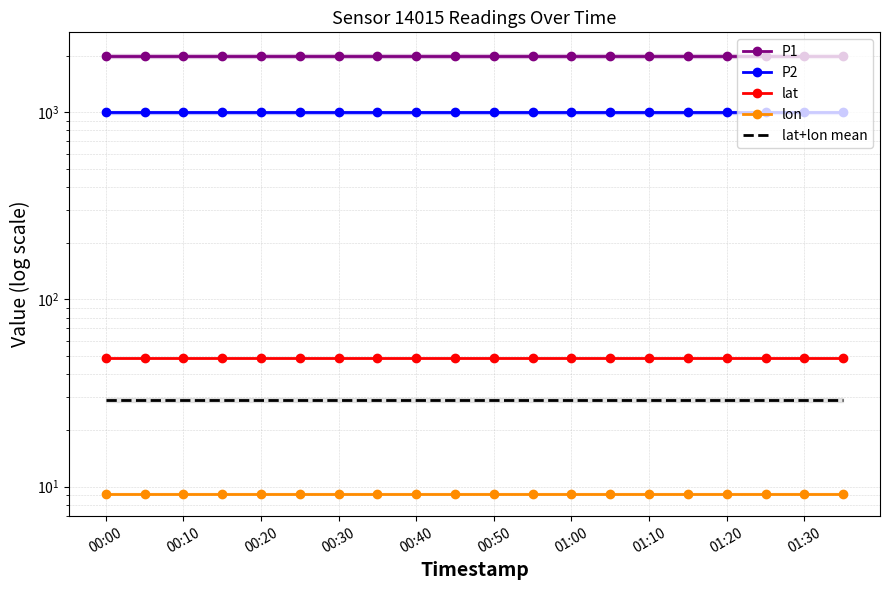

True or false: lat has a value of 18.2 at 01:20.

False